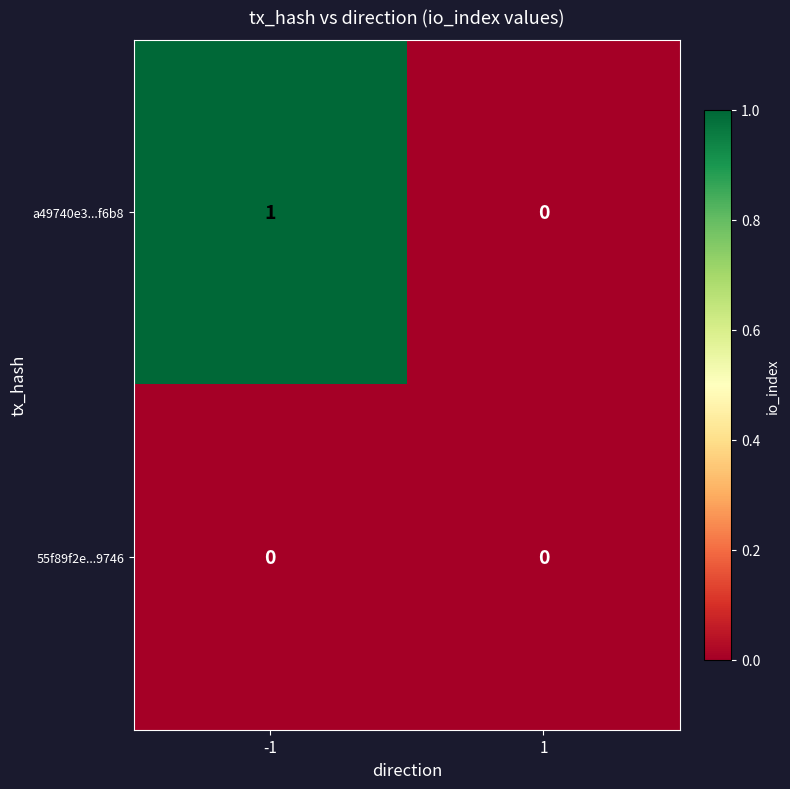

Which series has the widest spread of values?

a49740e3...f6b8